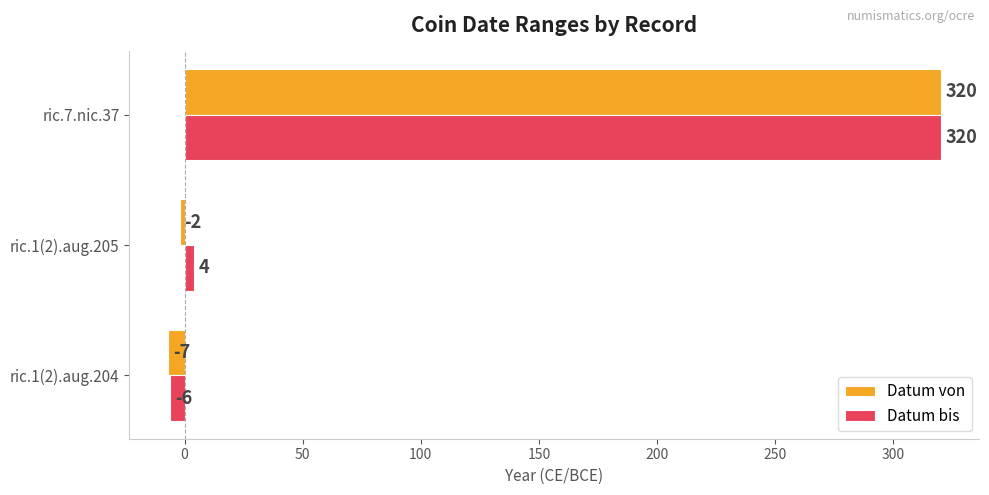

Rank the series by their average value, from lowest to highest.

Datum von, Datum bis